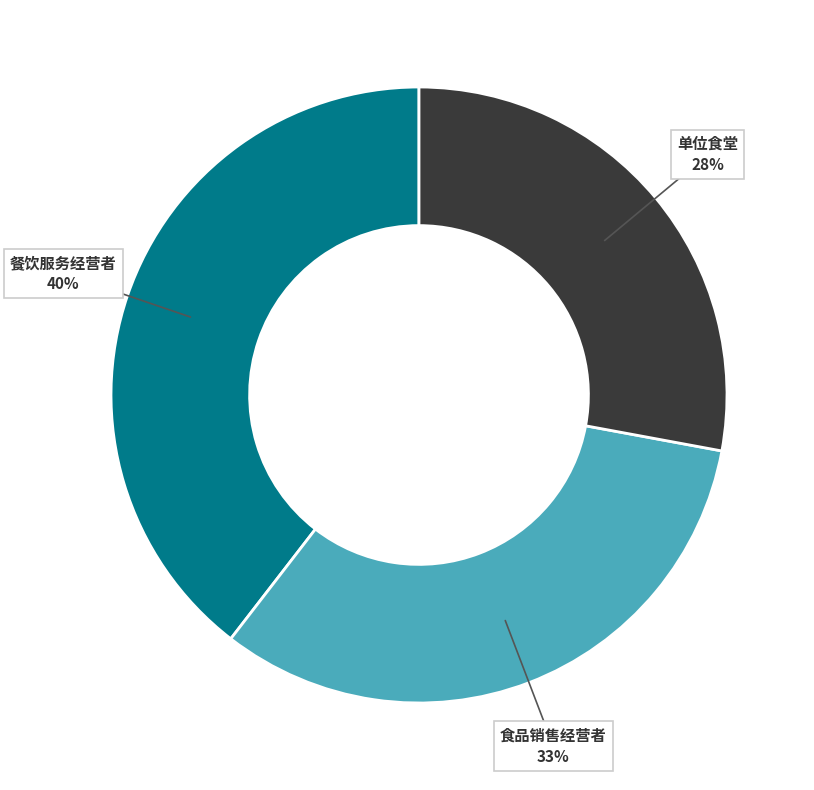

Is there any slice that represents more than half of the pie?

No